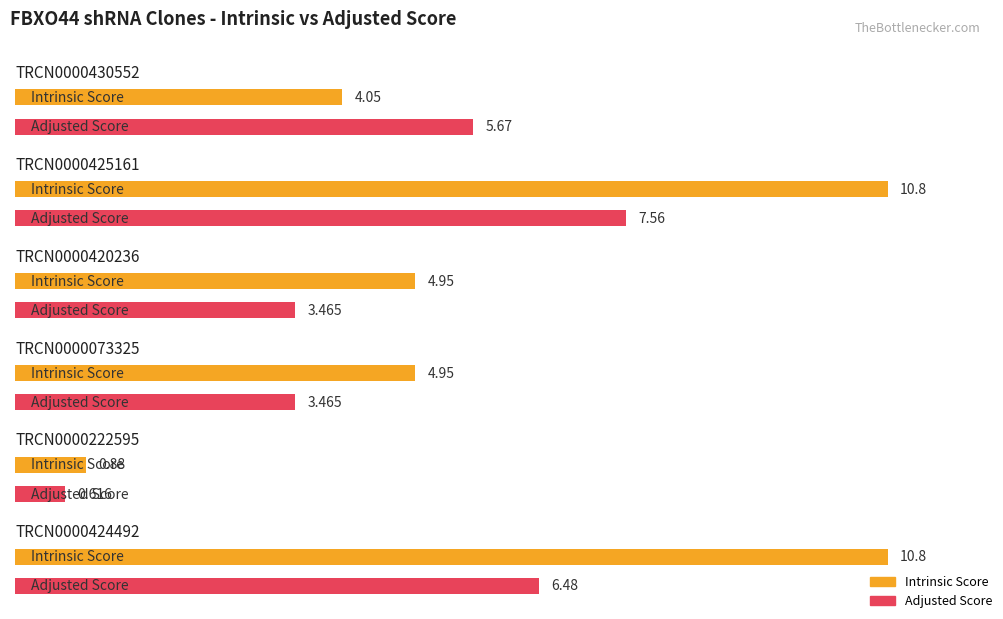

Which label corresponds to the largest value in the chart?

TRCN0000425161